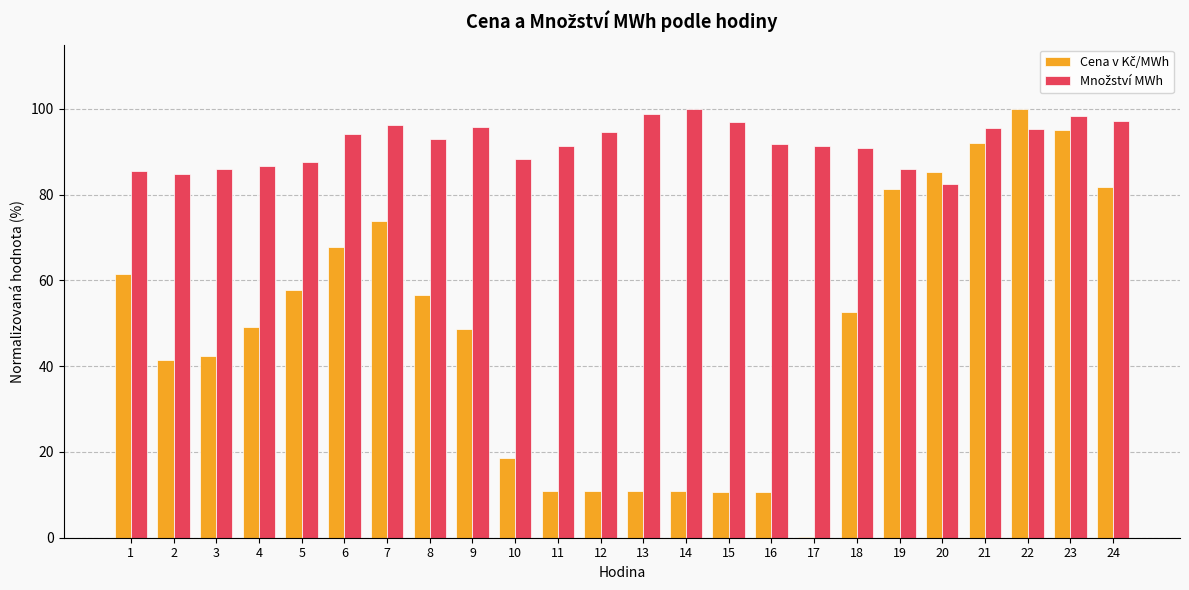

How many categories are shown in the chart?

24